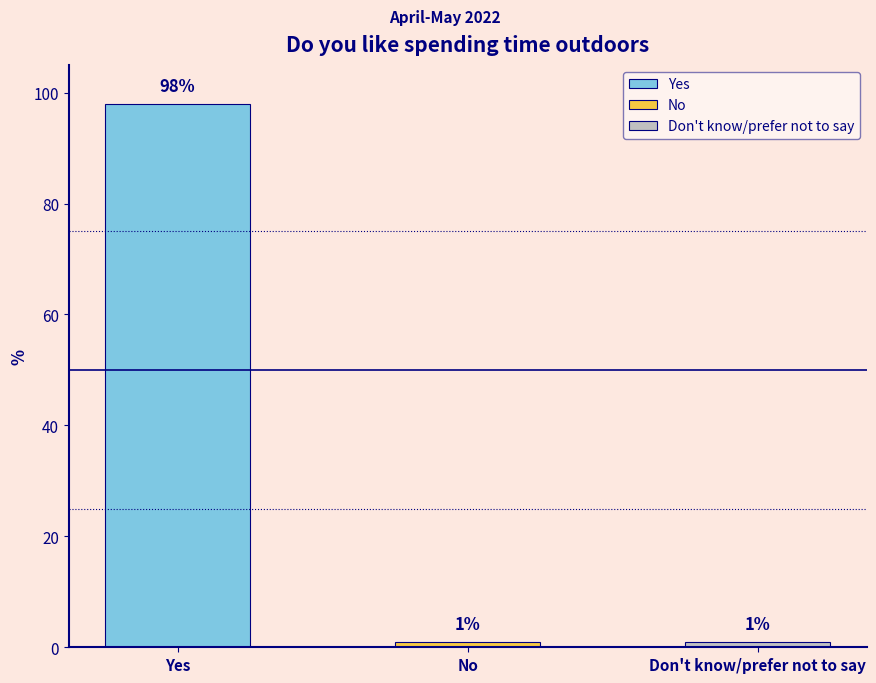

What is the maximum value shown in the chart?

98